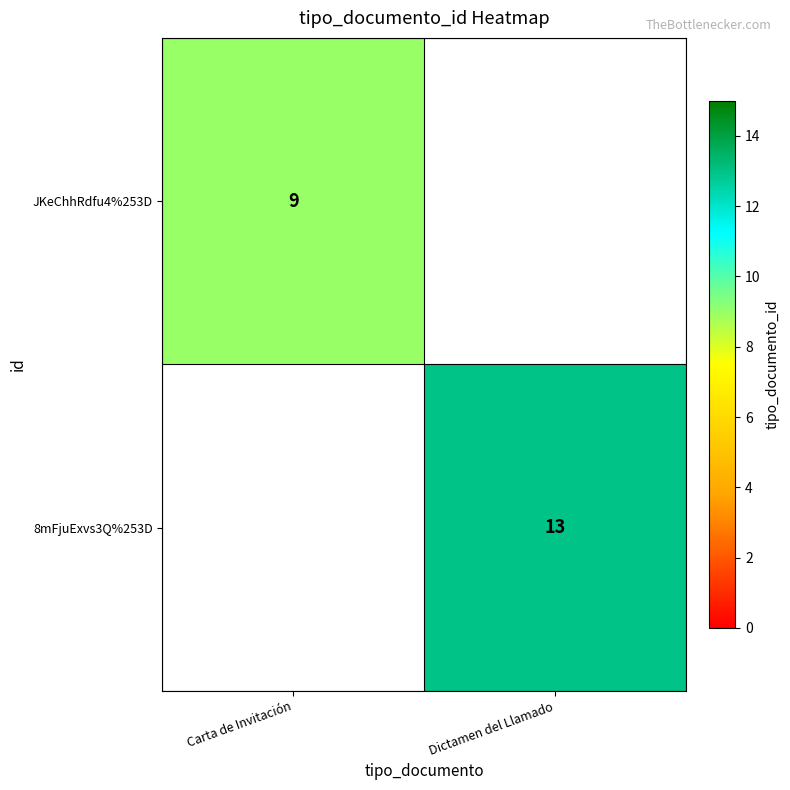

The value of 8mFjuExvs3Q%253D at Dictamen del Llamado is 4. True or false?

False